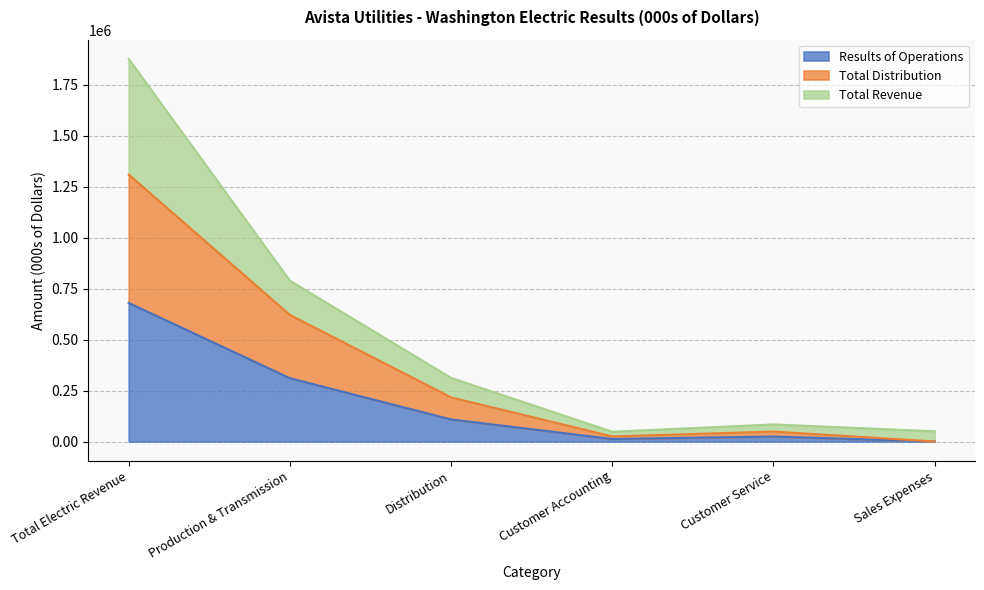

At which category does Total Revenue reach its first local peak?

Customer Service